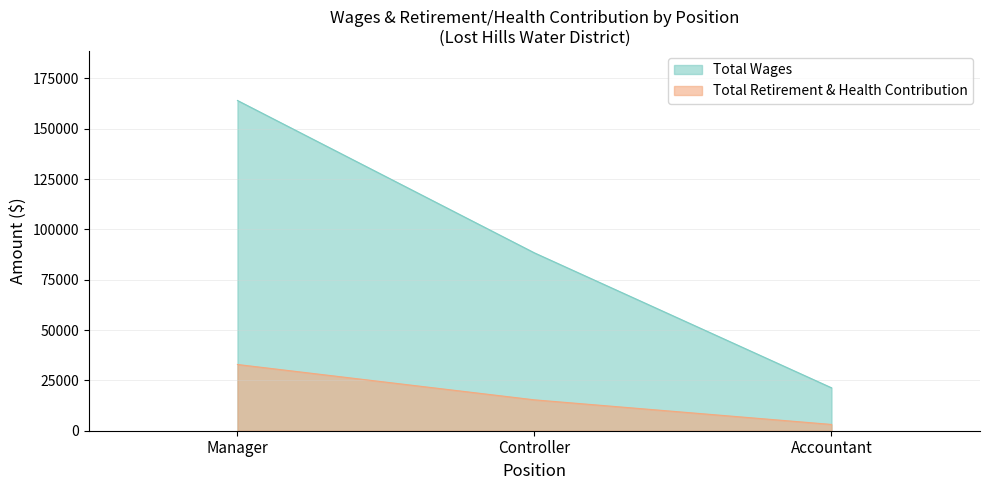

What is the difference between the maximum and minimum values in the Total Wages series?

142687